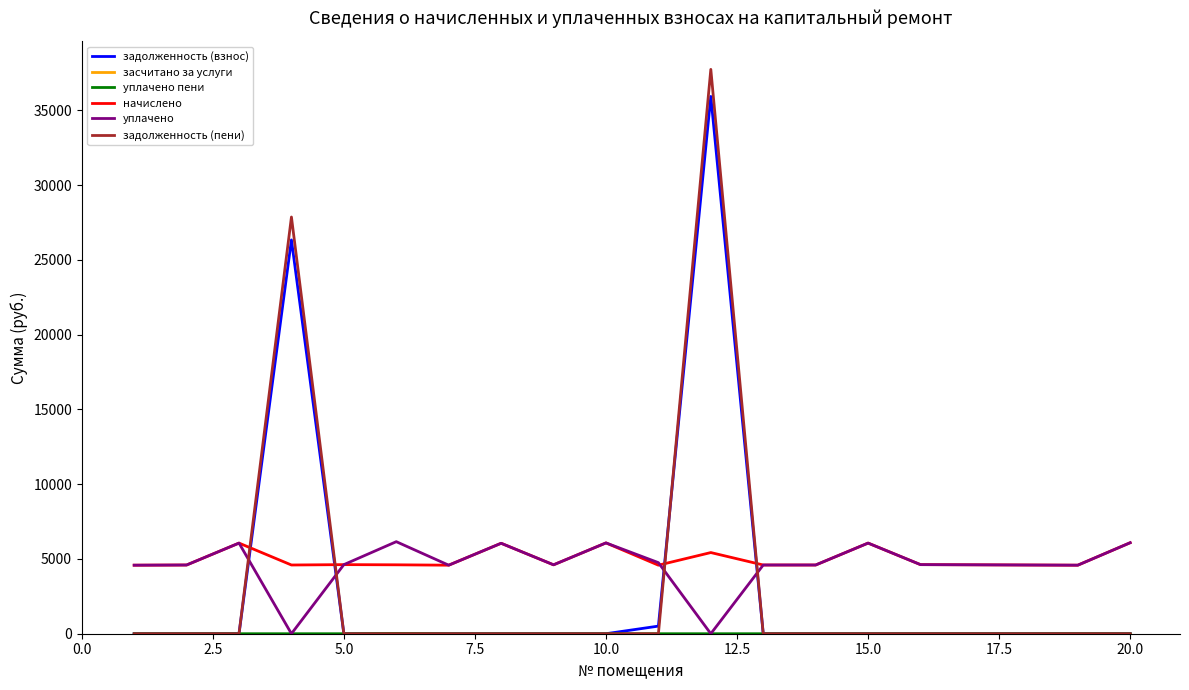

True or false: задолженность (пени) and начислено intersect in this chart.

True